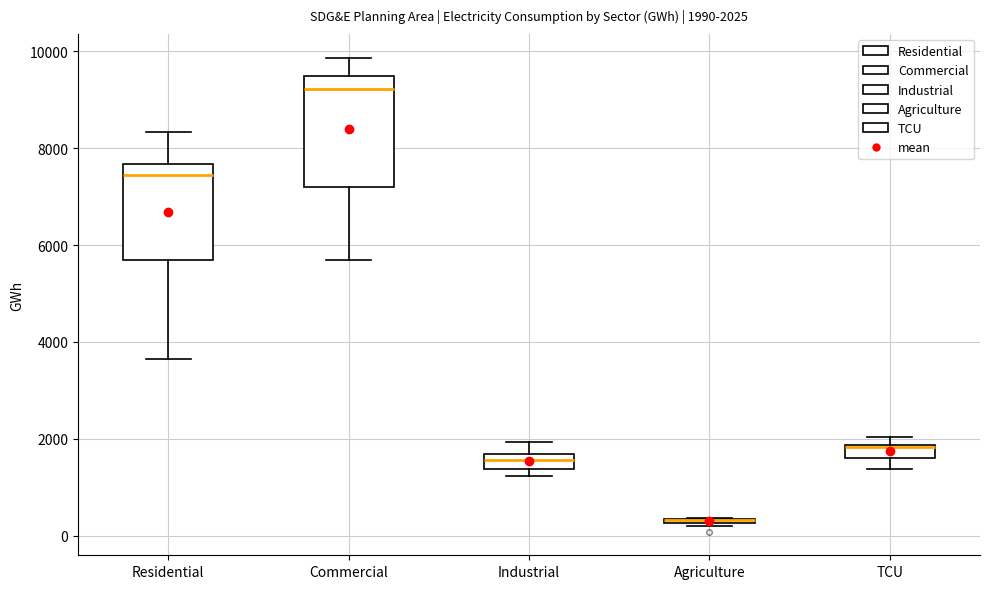

Comparing the boxes themselves (not the whiskers), which one is the tallest?

Commercial